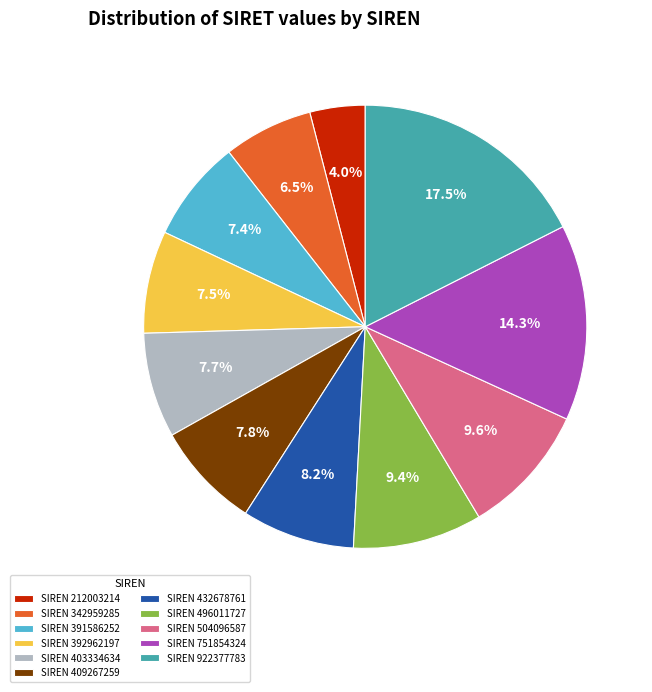

Combined, what portion of the pie is SIREN 922377783 and SIREN 751854324?

31.8%